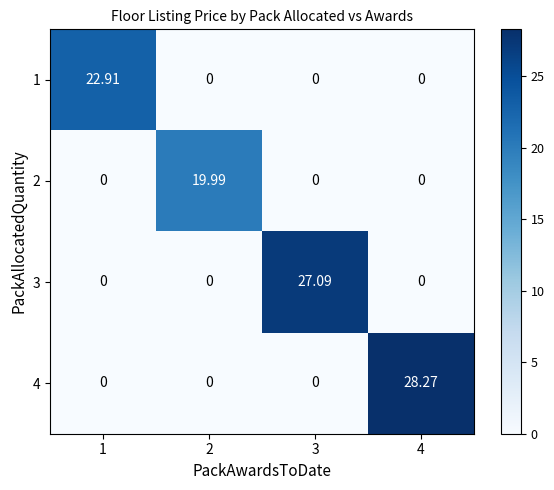

Is the value of 1 at 4 greater than the value of 2 at 2?

No